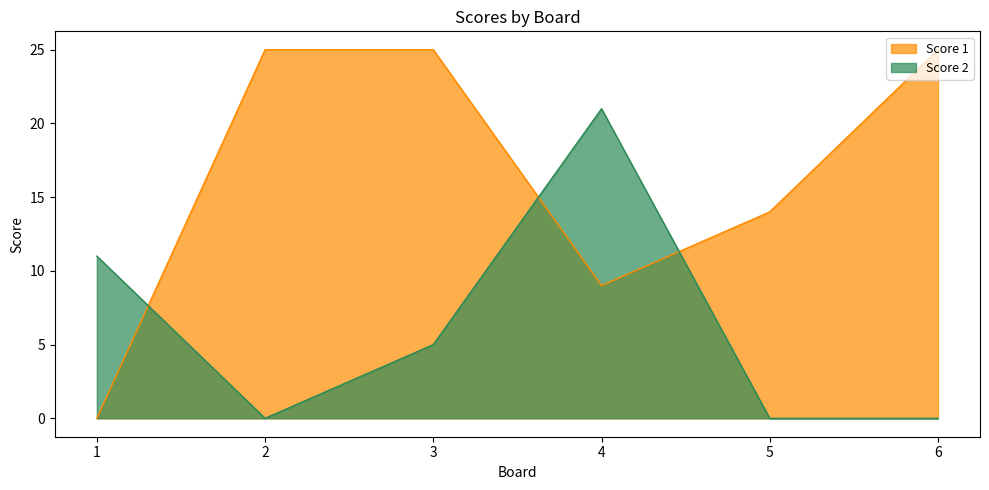

The value of Score 1 at 1 is -15. True or false?

False